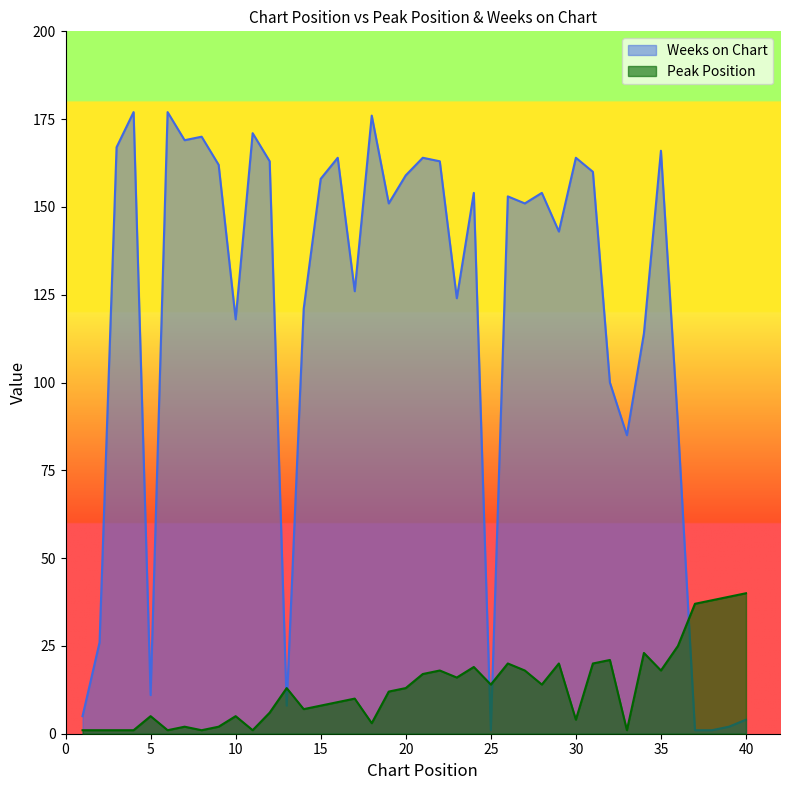

What value does the Weeks on Chart series have at 27?

151